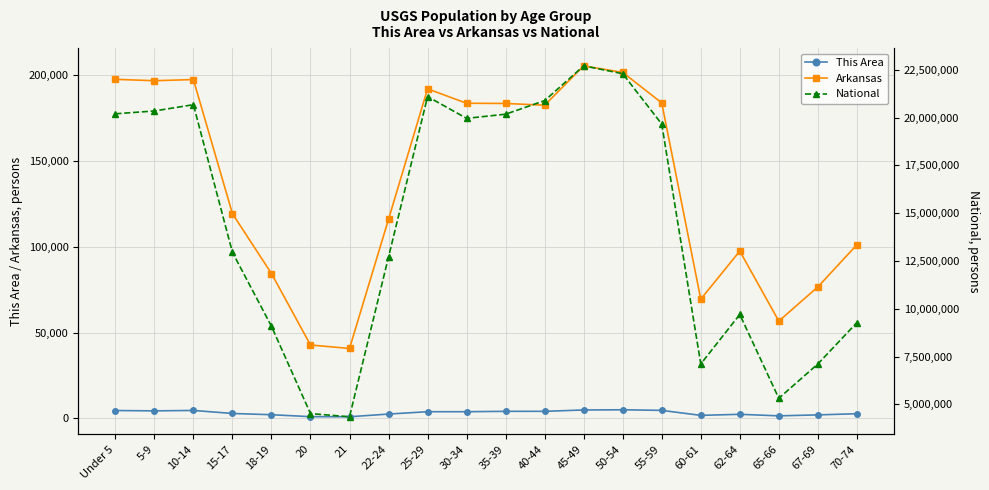

List the labels in order of National value, largest first.

45-49, 50-54, 25-29, 40-44, 10-14, 5-9, Under 5, 35-39, 30-34, 55-59, 15-17, 22-24, 62-64, 70-74, 18-19, 67-69, 60-61, 65-66, 20, 21